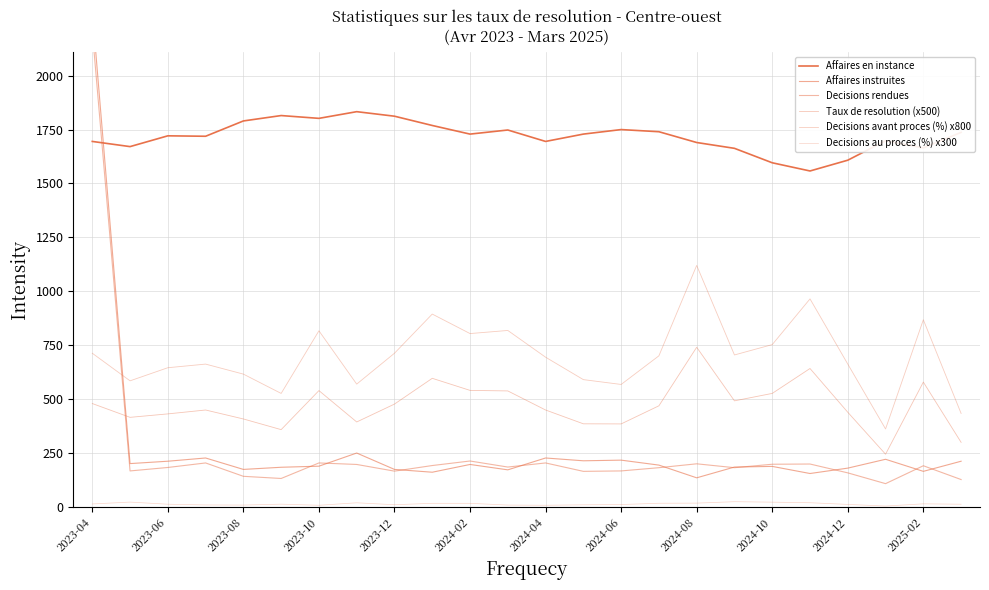

What is the minimum value shown in the chart?

4.2